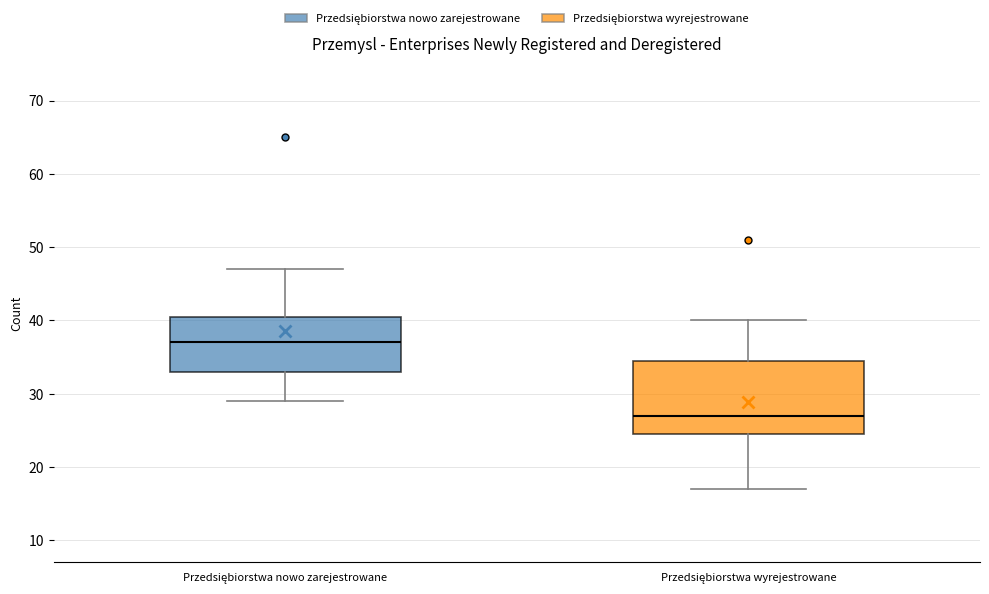

Which box has the highest median line?

Przedsiębiorstwa nowo zarejestrowane